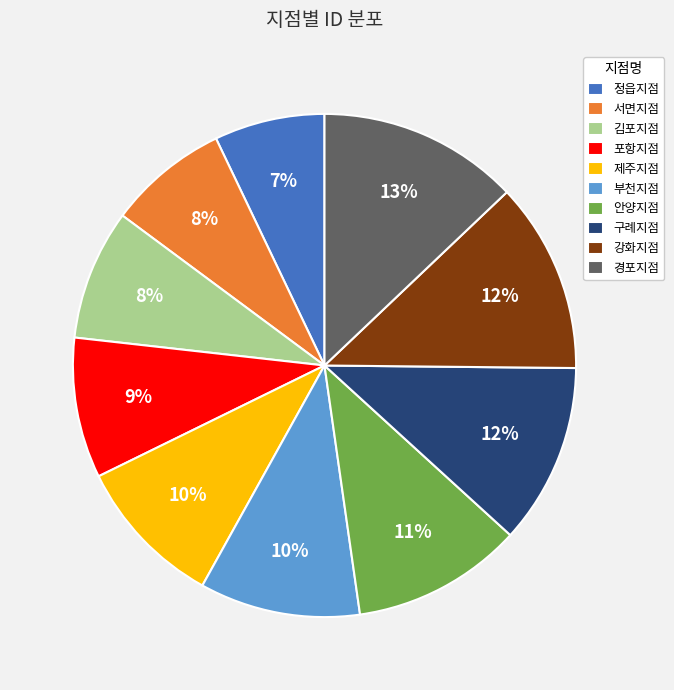

To the nearest percent, what percentage of the pie is 포항지점?

9%